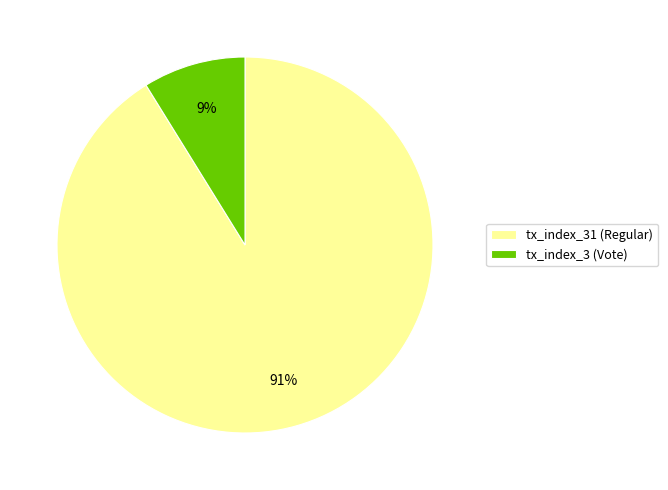

What percentage is the tx_index_31 (Regular) slice, to the nearest percent?

91%